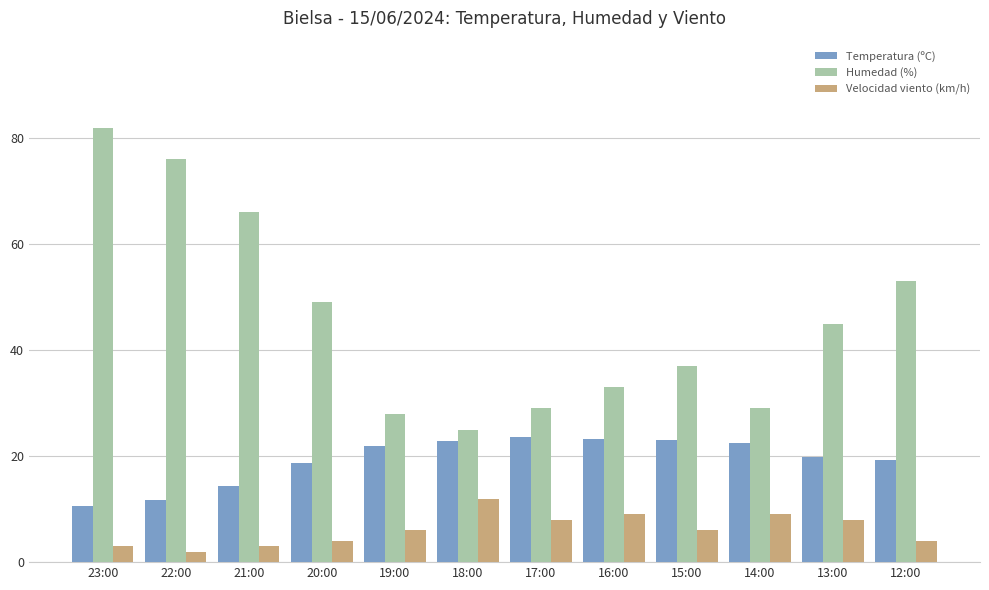

Rank the series at 14:00 from highest to lowest value.

Humedad (%), Temperatura (ºC), Velocidad viento (km/h)